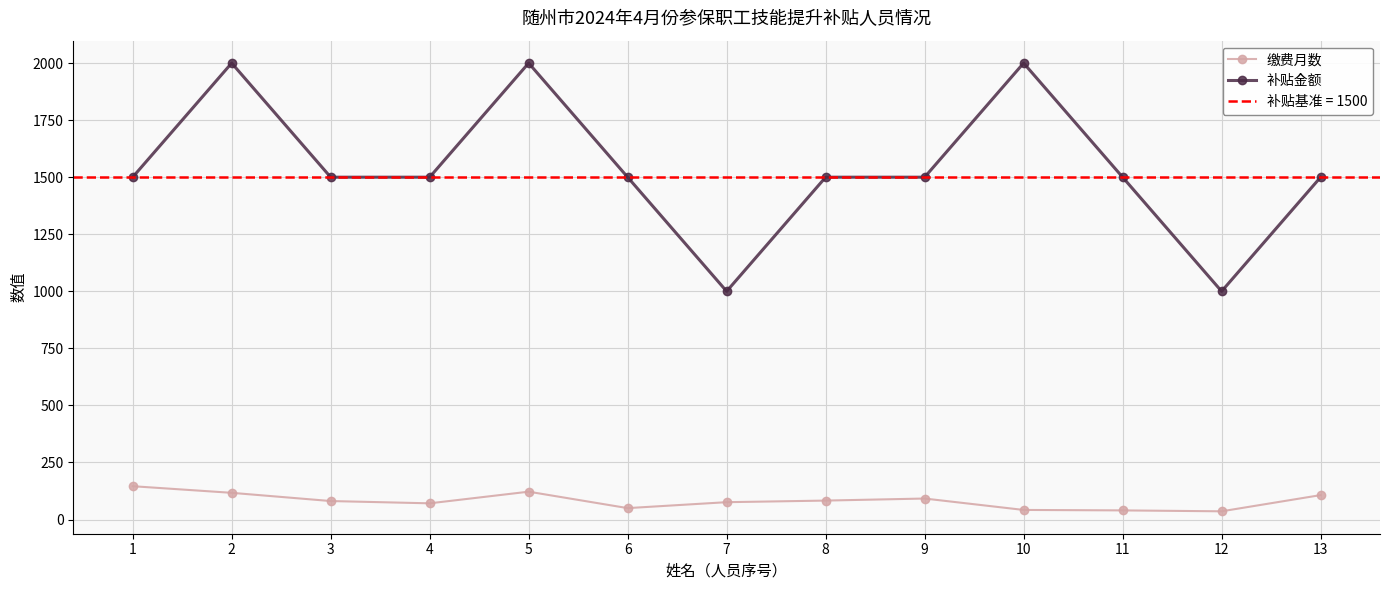

What is the smallest value displayed?

36